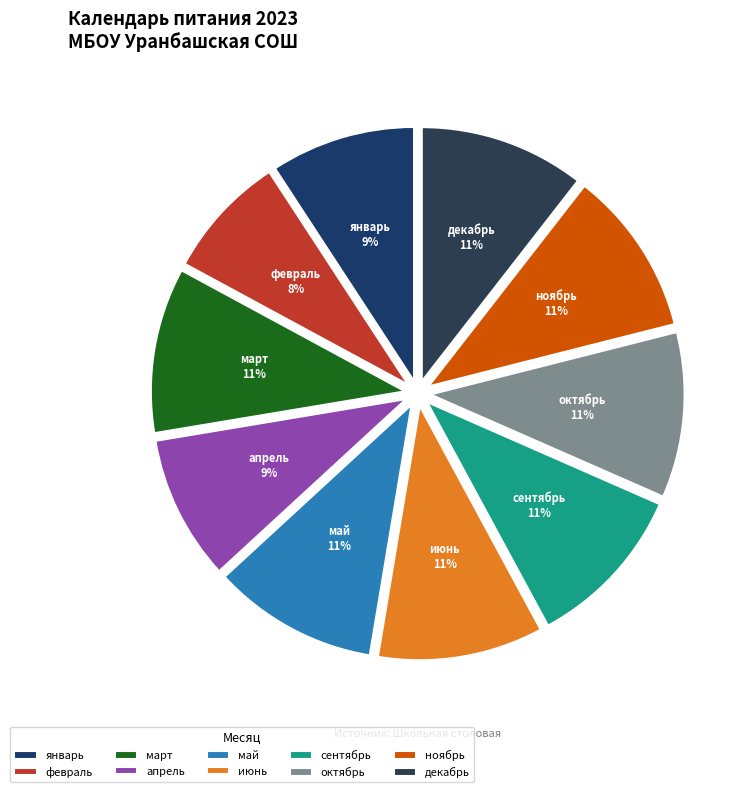

The апрель slice represents 9% of the pie. True or false?

True